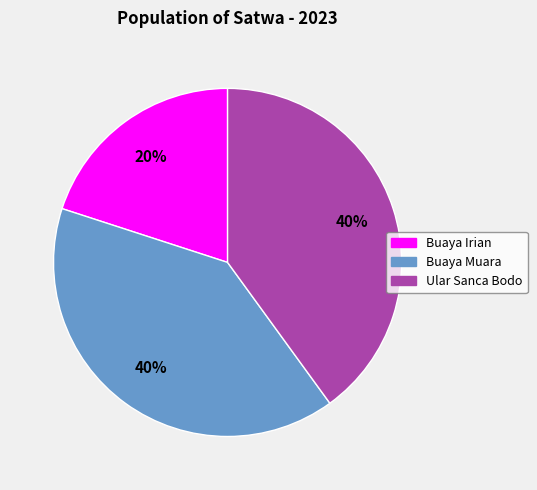

How many slices are in this pie chart?

3